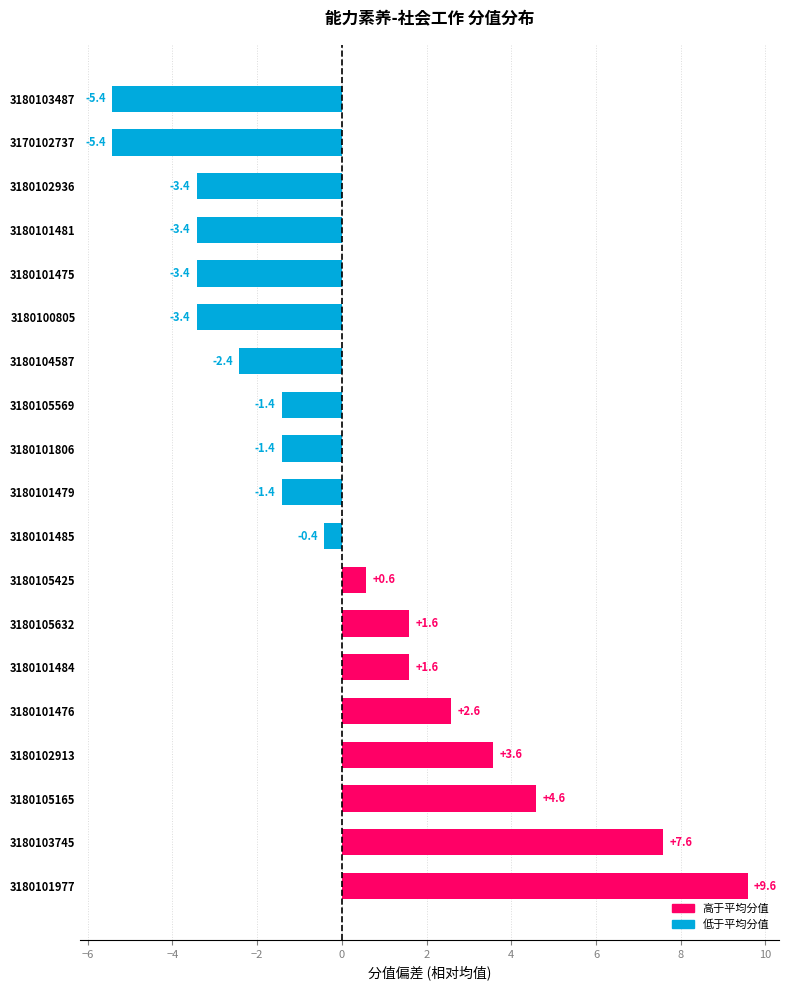

What is the difference between the maximum and minimum values?

15.0